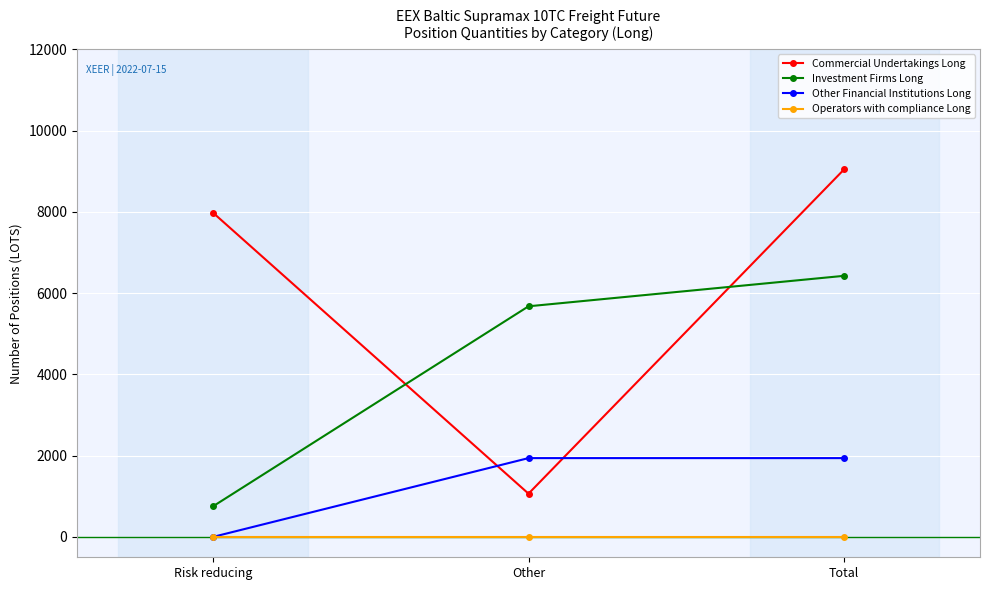

What is the difference between the highest and lowest values at Other?

5675.0